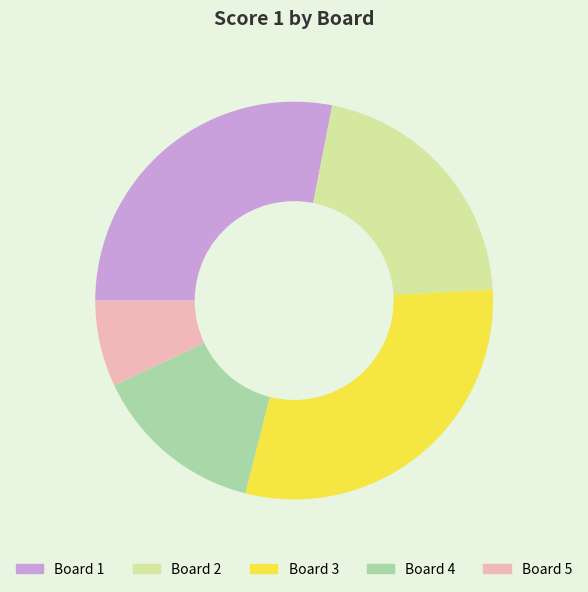

Is it true that Board 2 is 28% of the pie?

False